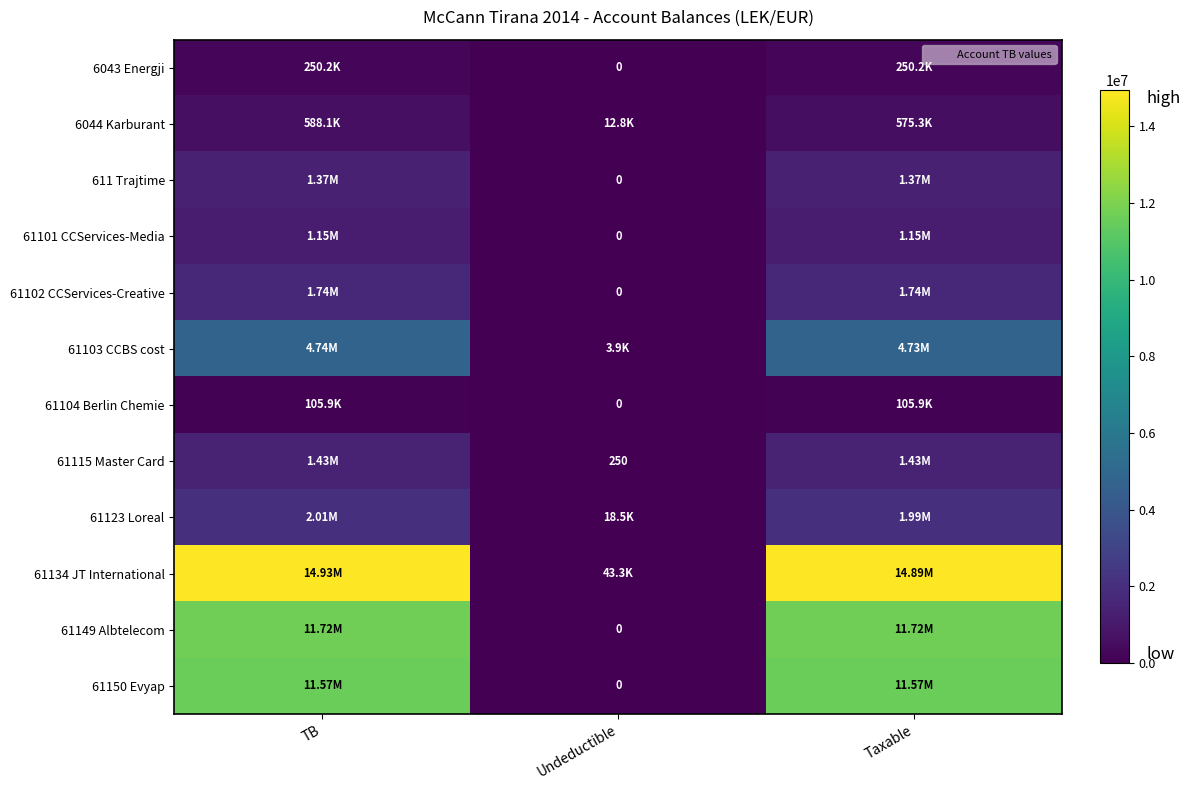

Which series has the largest total across all categories?

61134 JT International